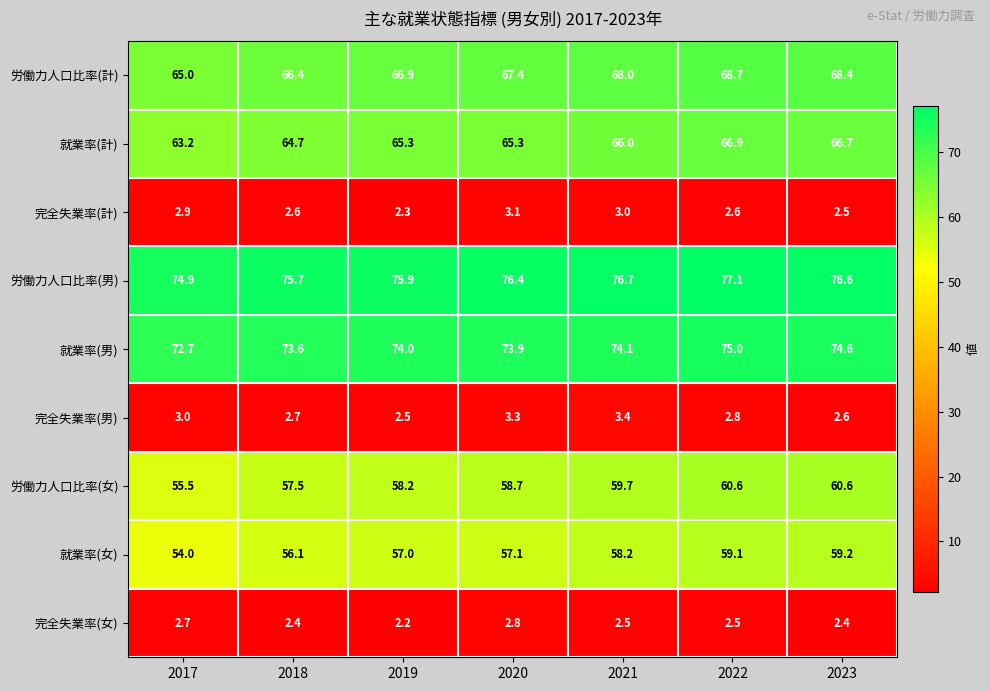

At which category does the chart reach its peak across all series?

2022